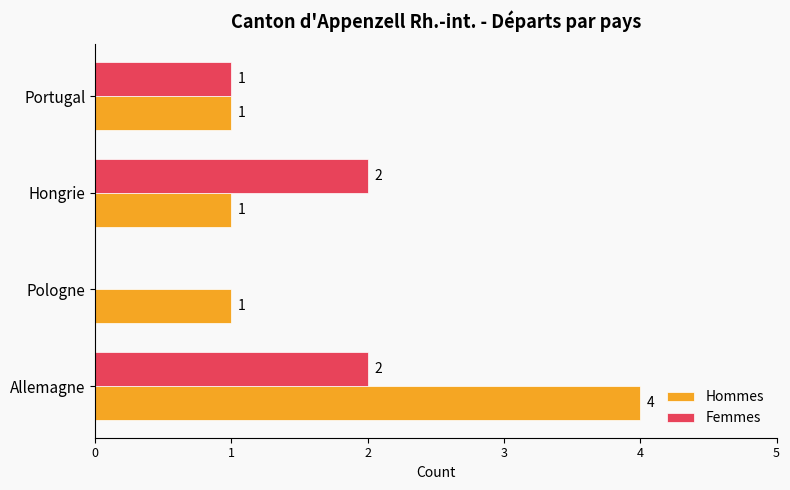

Count the number of data series in this chart.

2